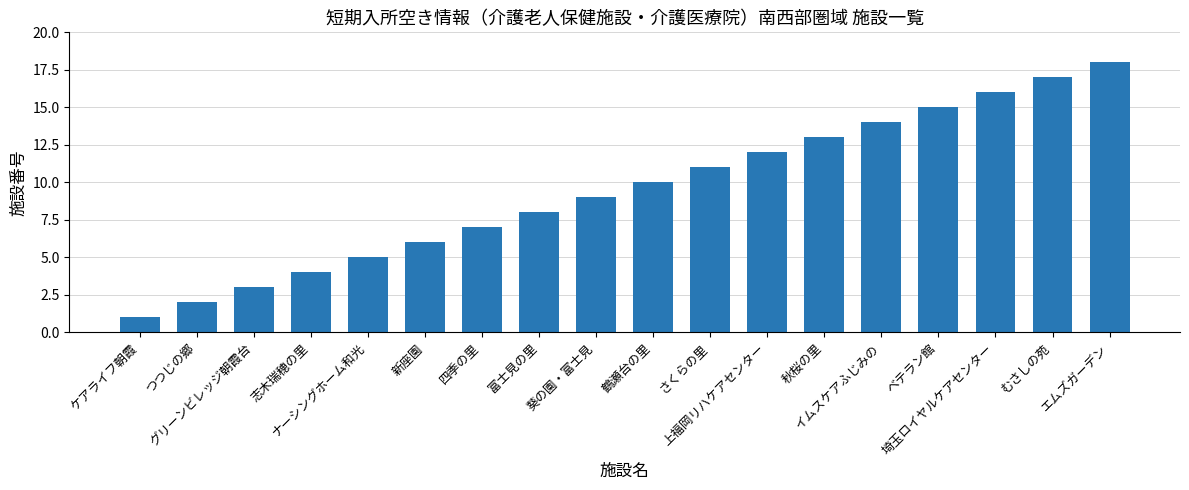

What is the maximum value shown in the chart?

18